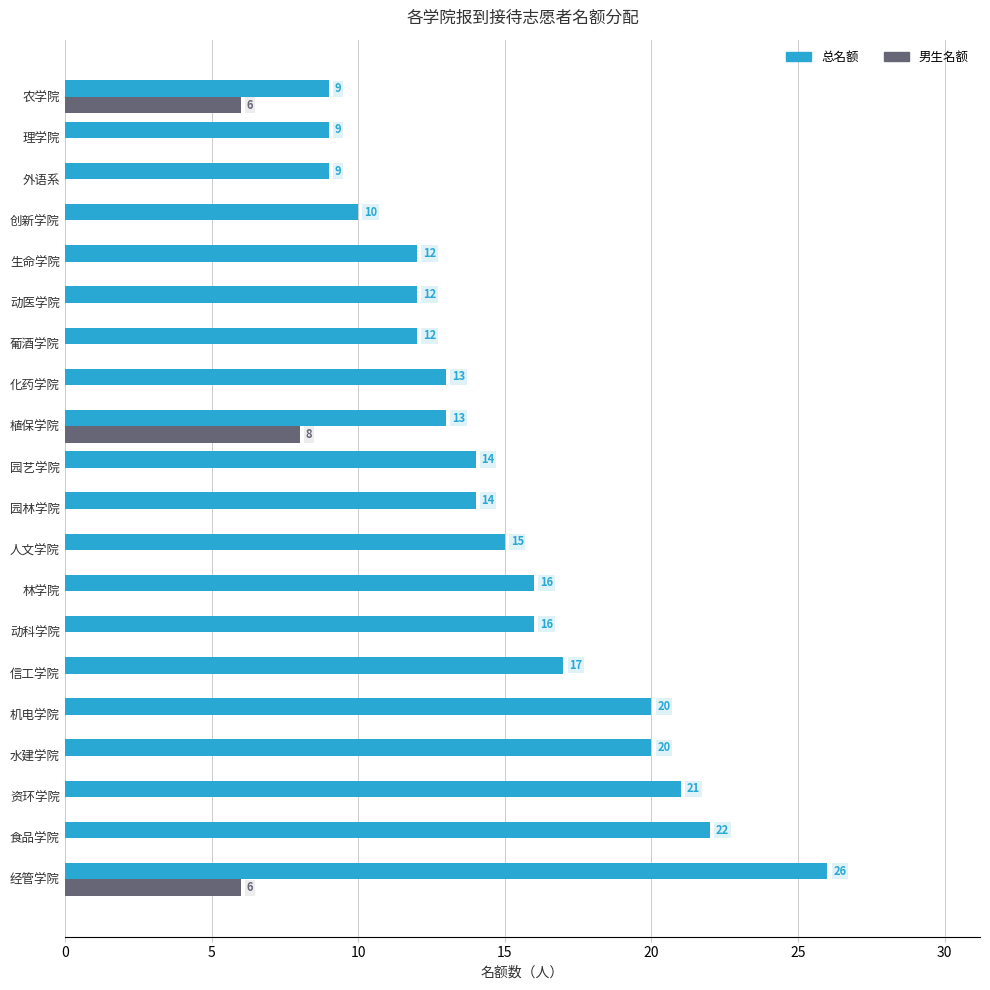

Which category has the highest value in the 总名额 series?

经管学院